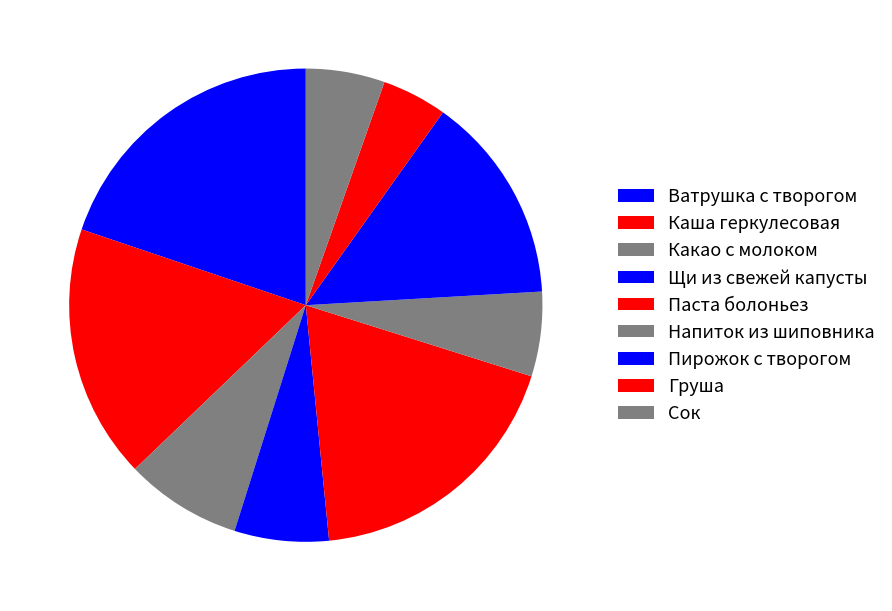

How many segments does this pie chart have?

9